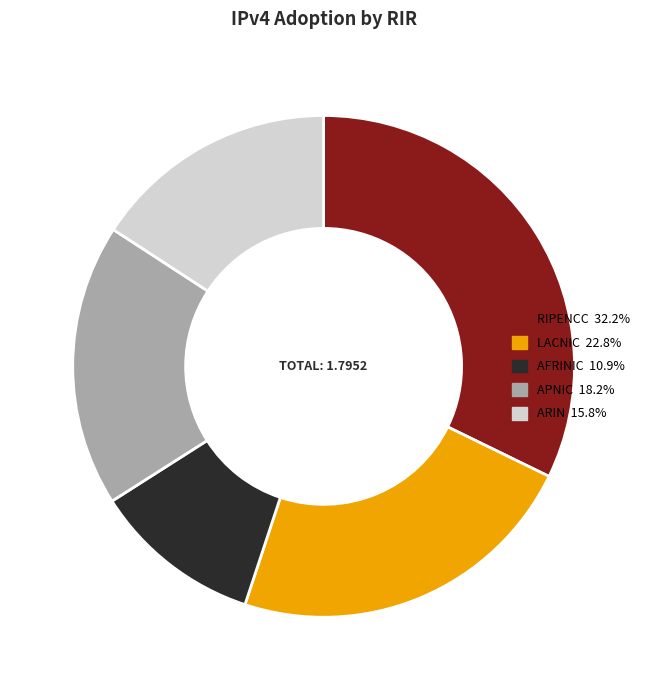

Is there any slice that represents more than half of the pie?

No